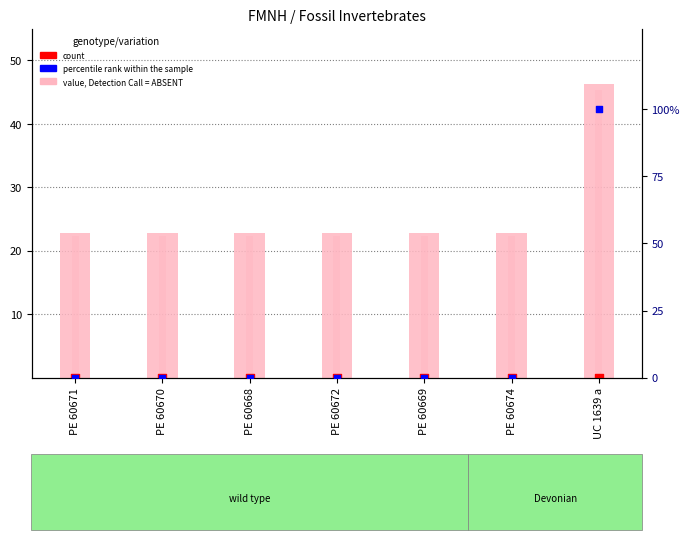

Which series has the largest total across all categories?

IRN value